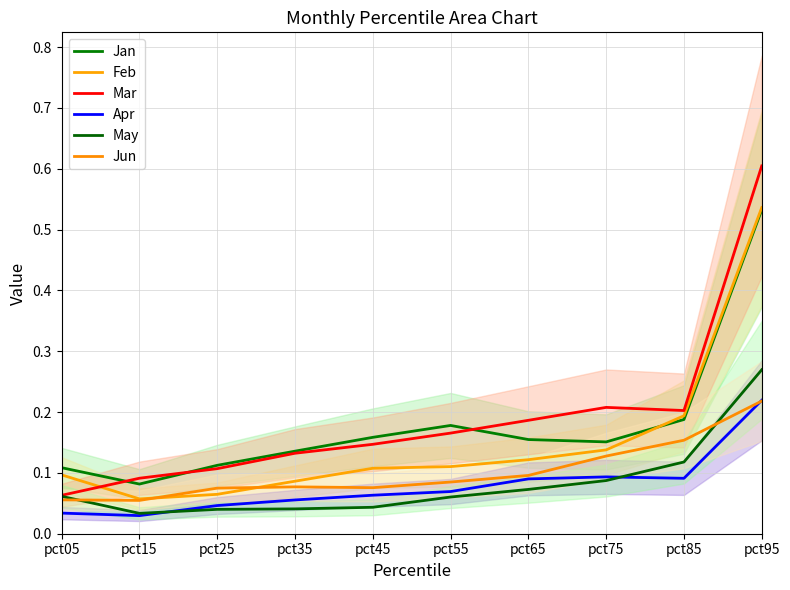

Which series has the widest spread of values?

Mar